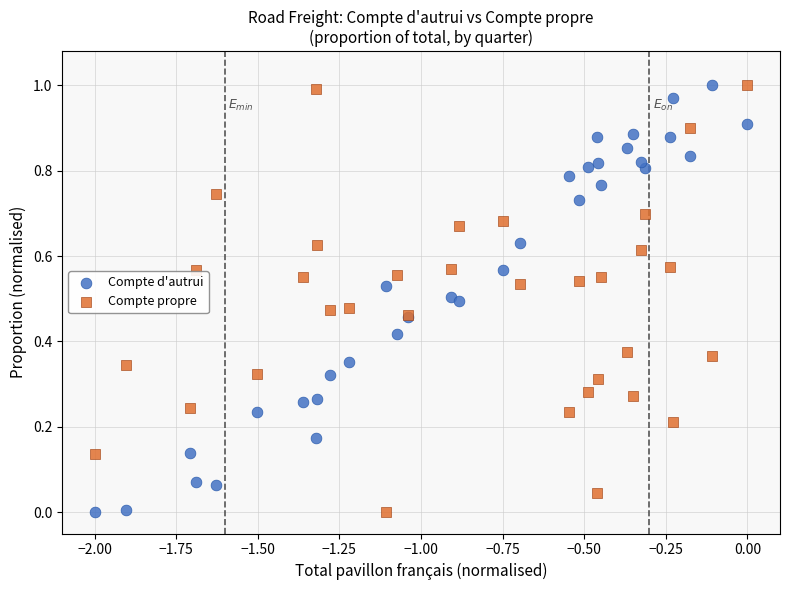

What is the X range (max minus min) for the scatter plot?

2.0